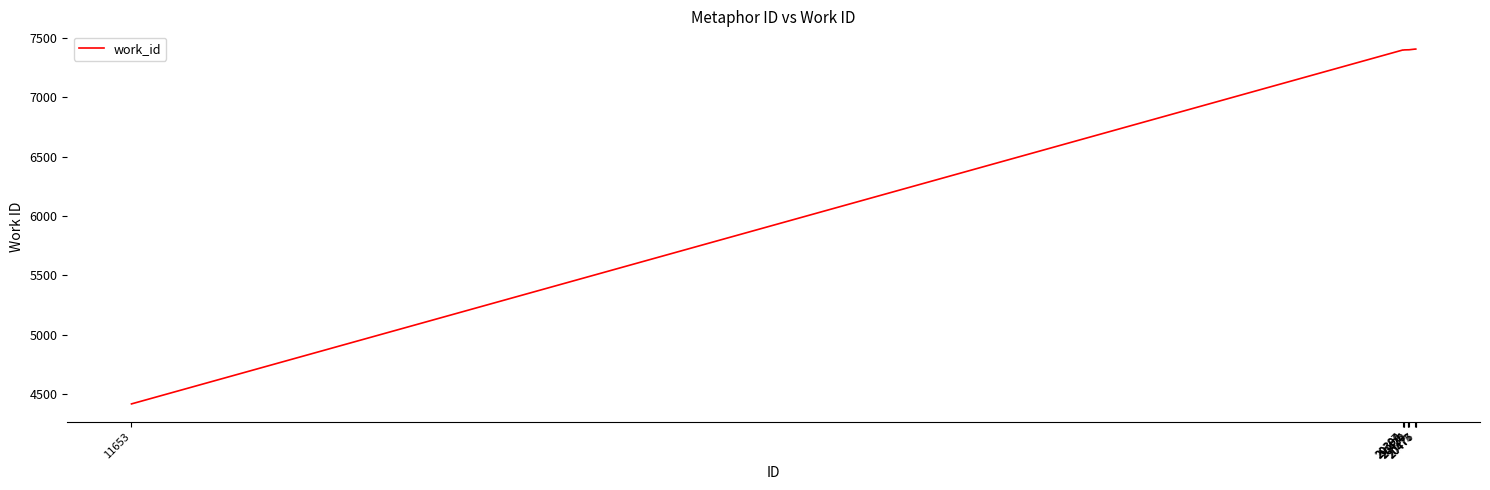

What is the smallest value displayed?

4418